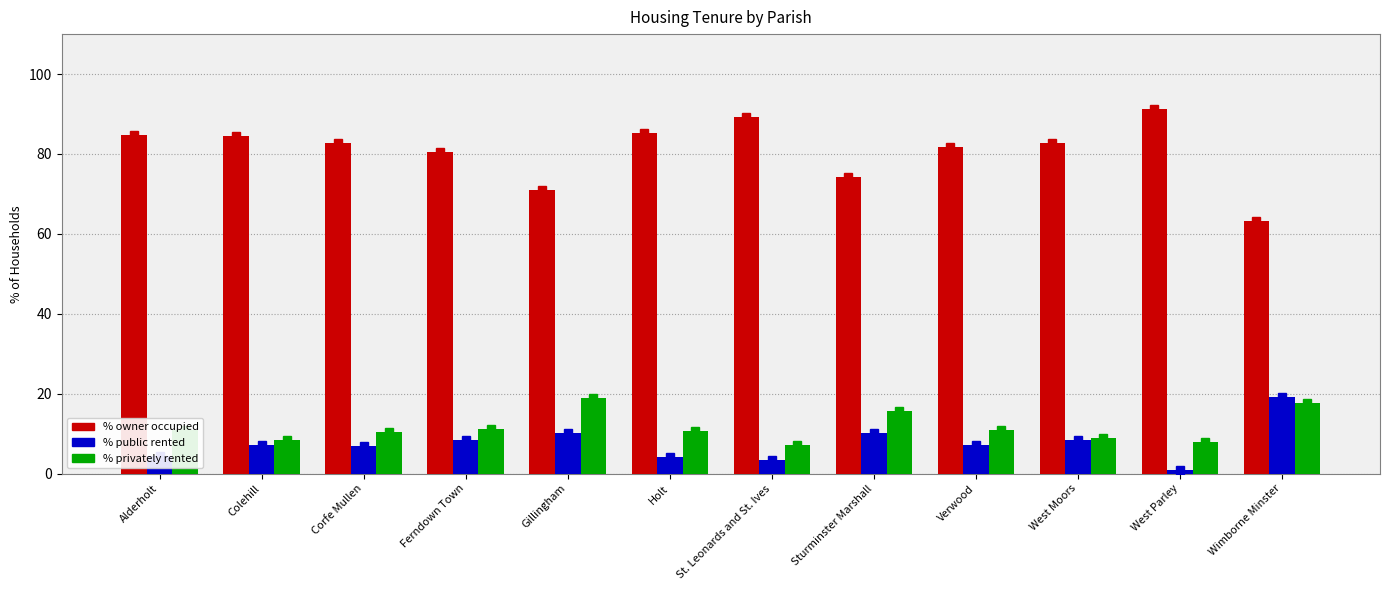

Which series has the largest range (max minus min)?

% owner occupied